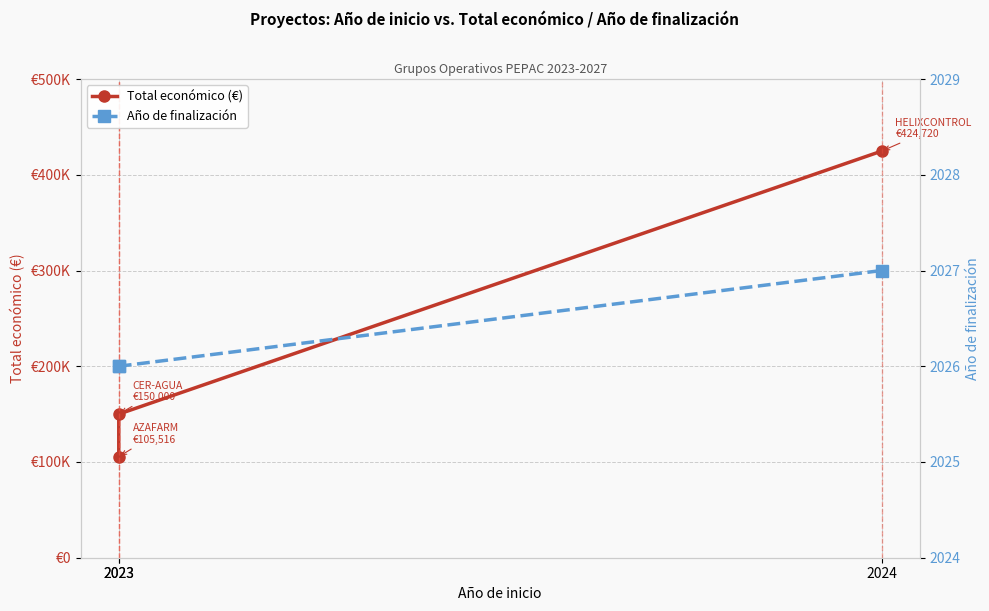

Rank the series at 2024 from lowest to highest value.

Año de finalización, Total económico (€)